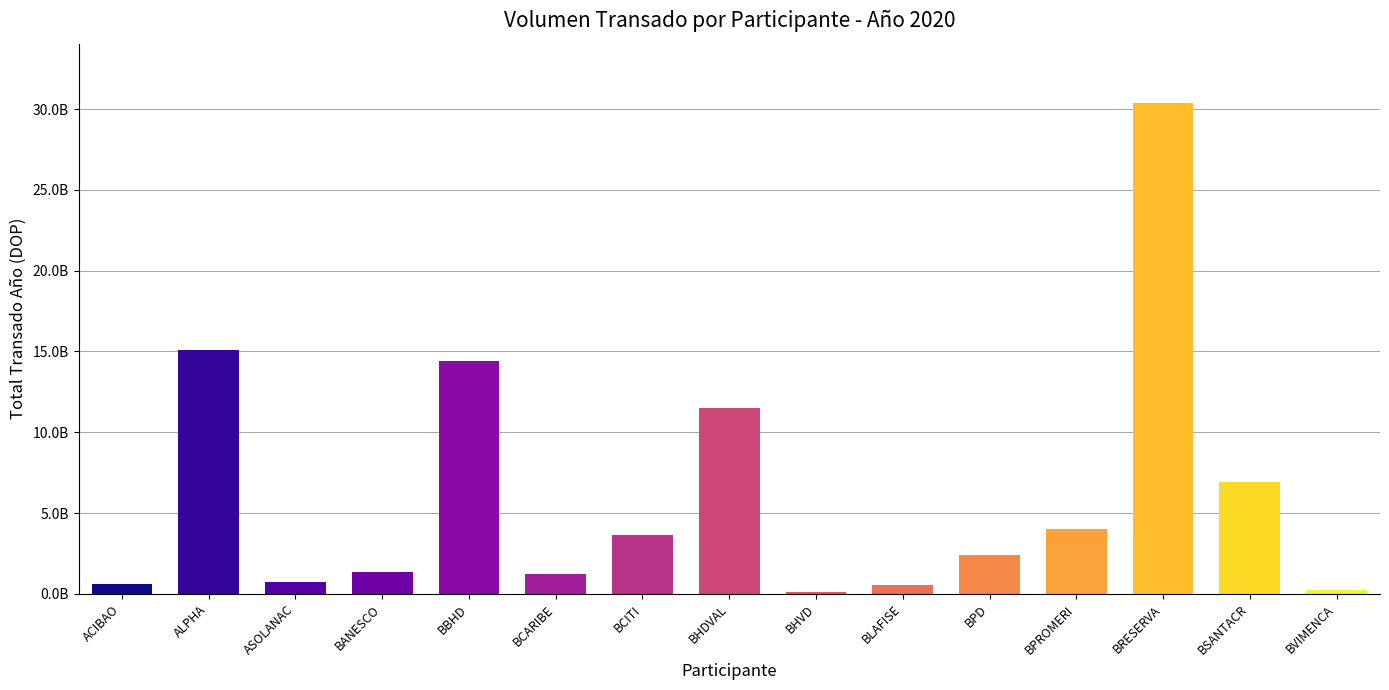

What is the value of the 3rd bar from the left?

706086567.7